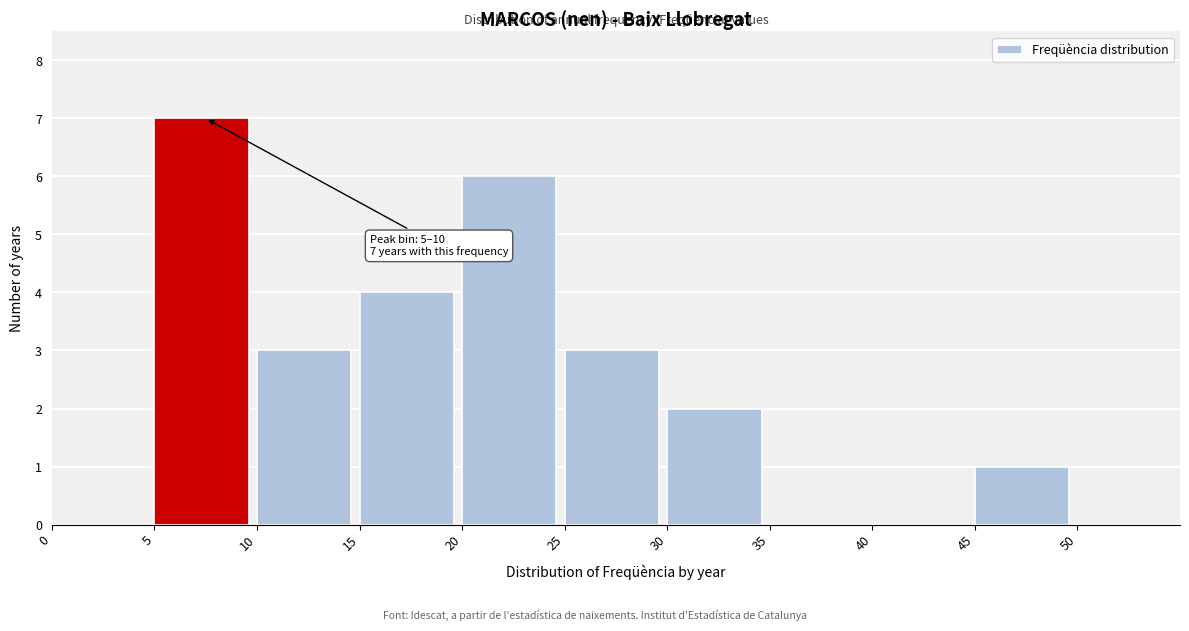

Over which range of the x-axis is the bar tallest?

5 to 10